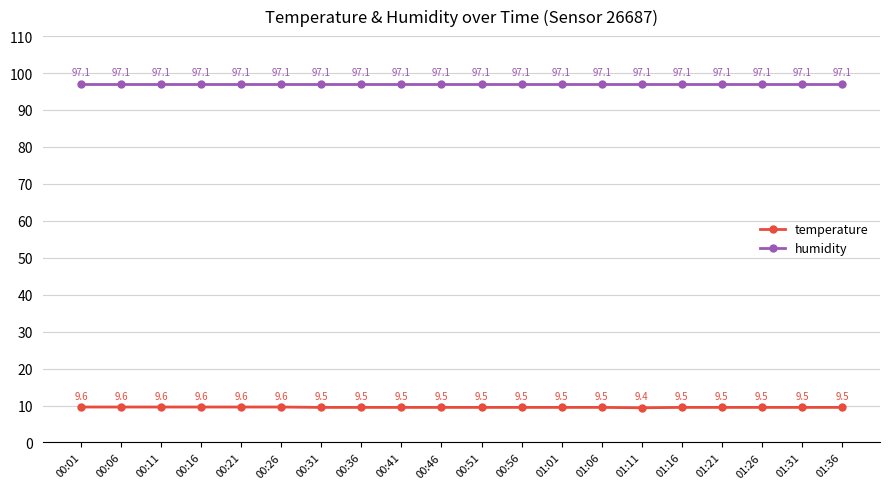

Is this an area chart (filled region under the line)?

No